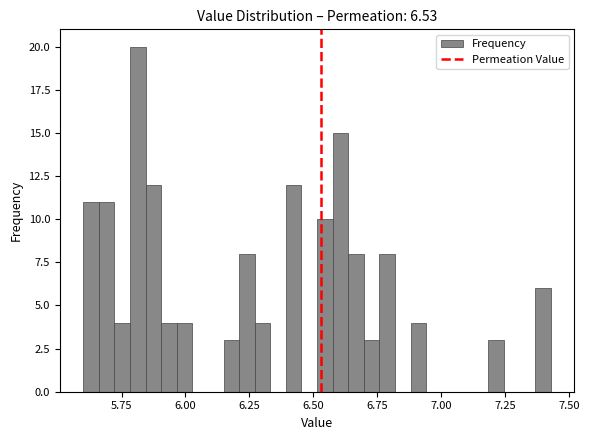

Read against the x-axis, roughly where is the centre of the tallest bar?

5.80